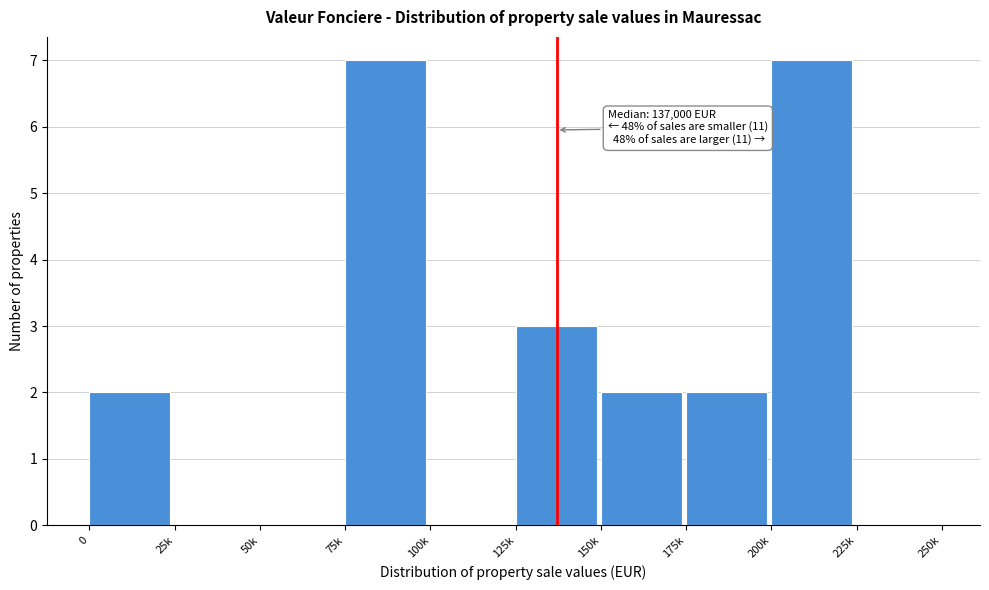

Reading right to left, what are all the values shown in this chart?

225k=0	200k=7	175k=2	150k=2	125k=3	100k=0	75k=7	50k=0	25k=0	0=2